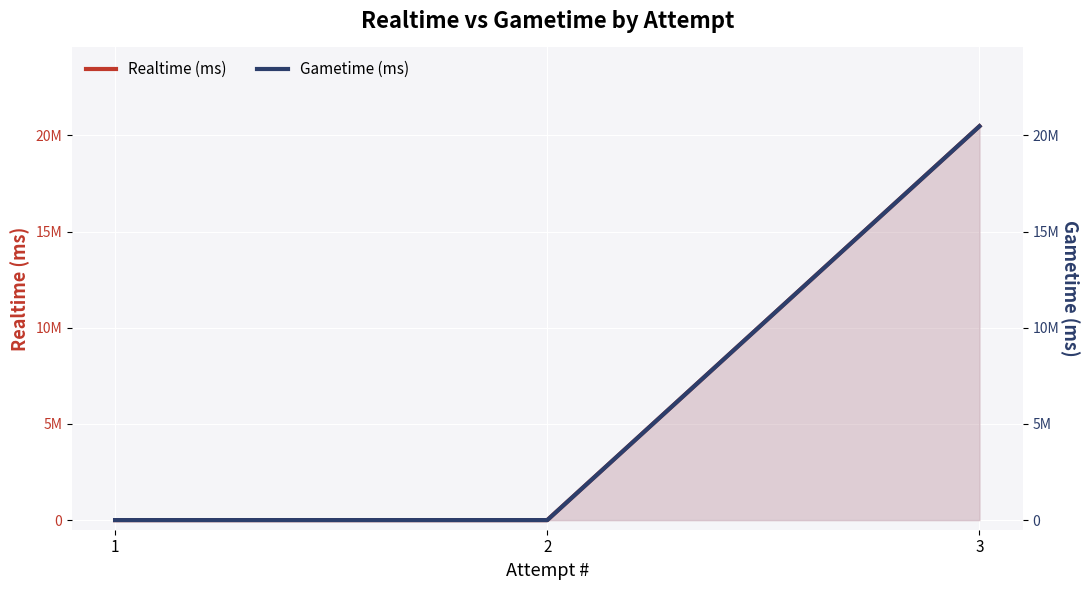

How many lines are shown in the chart?

2